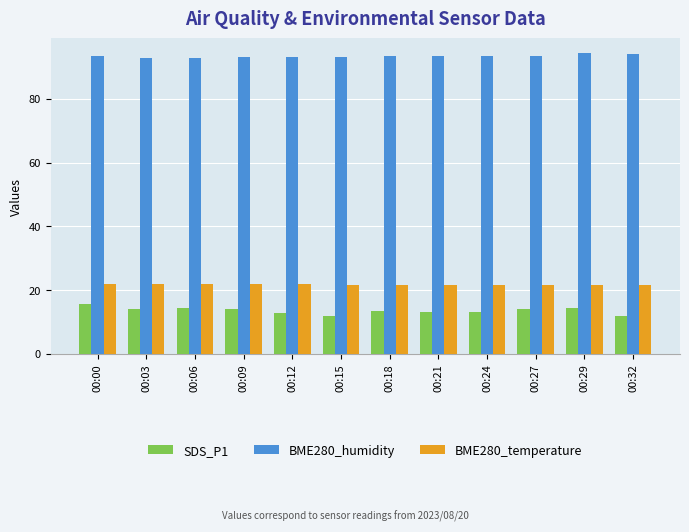

How many data points in SDS_P1 are less than 14?

6